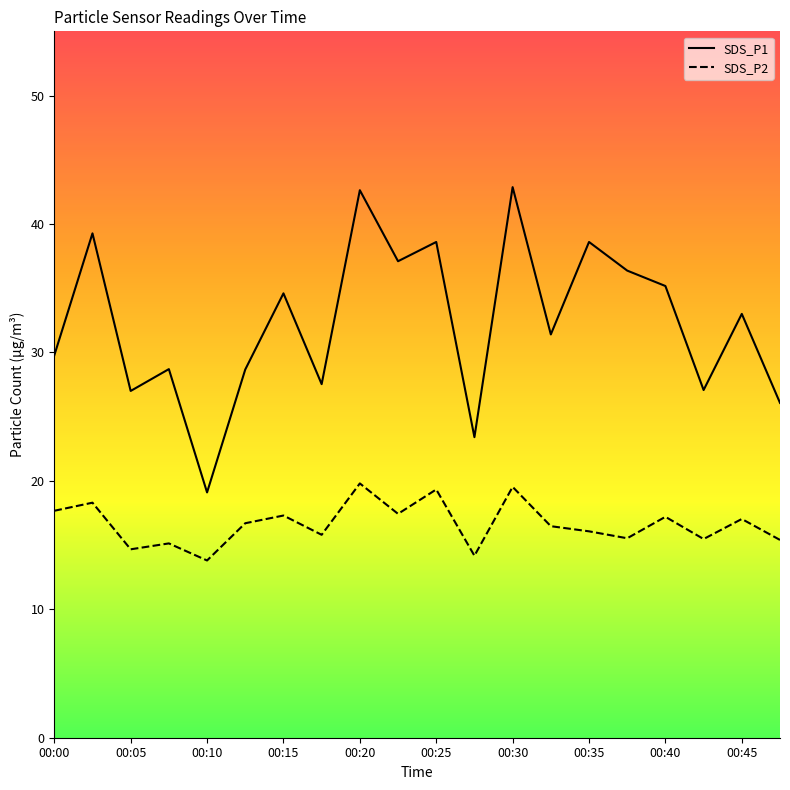

True or false: SDS_P1 has a value of 33.0 at 00:45.

True